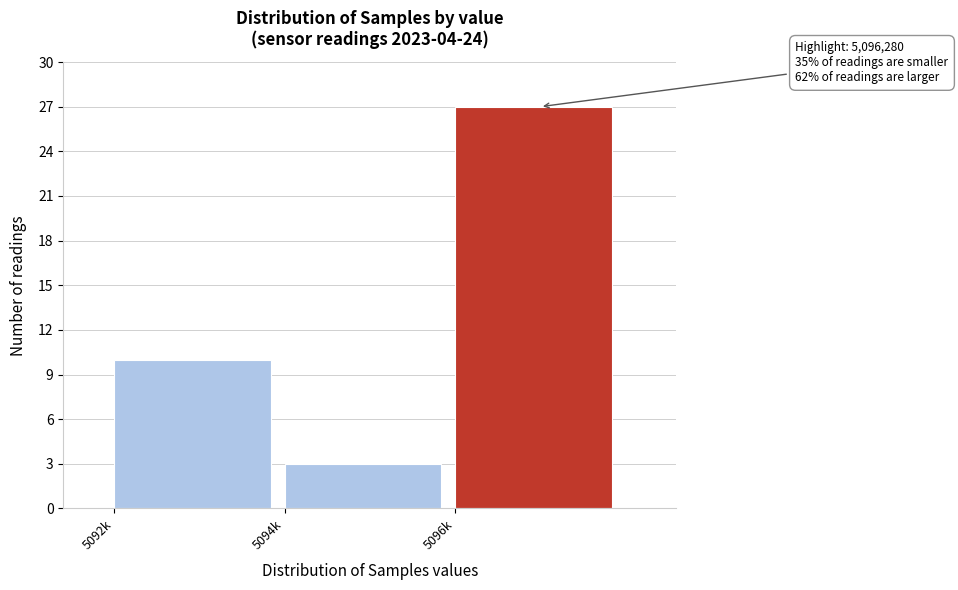

Reading left to right, what are all the values shown in this chart?

10	3	27